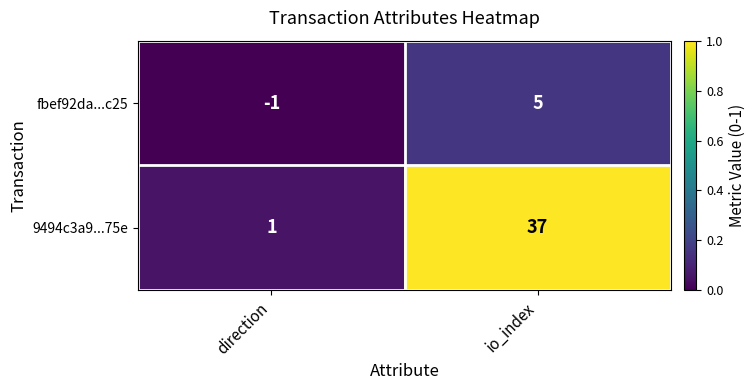

The value of 9494c3a9...75e at io_index is 9. True or false?

False